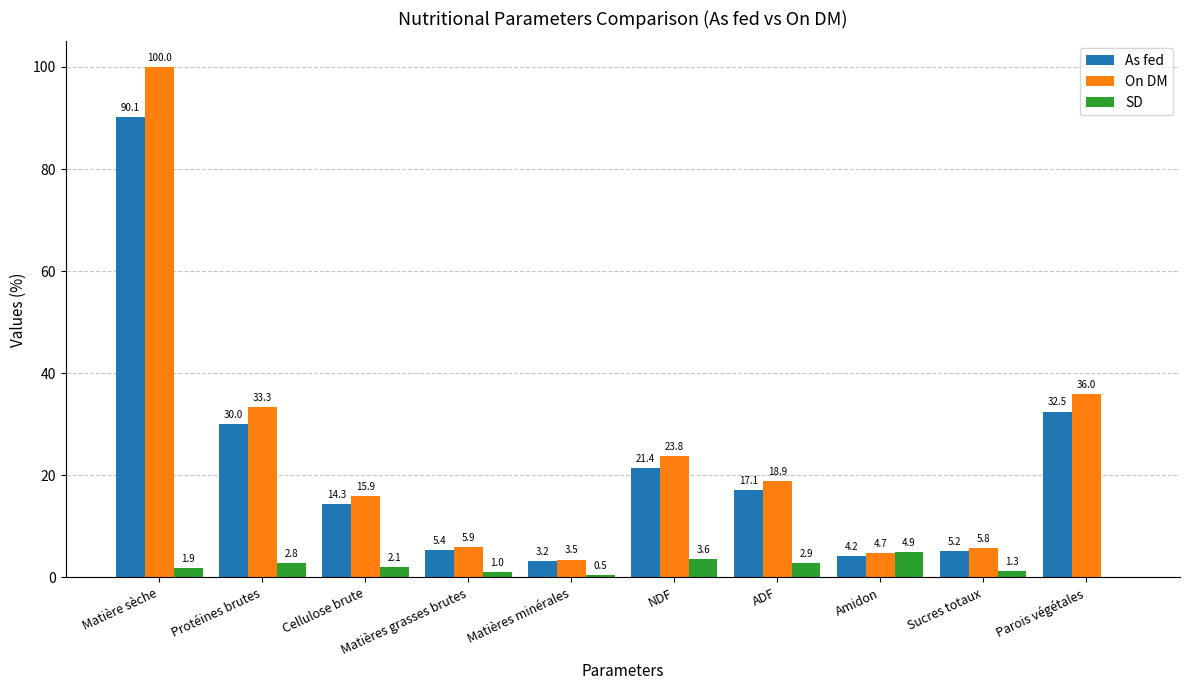

The On DM series shows 19.5 at Protéines brutes. True or false?

False